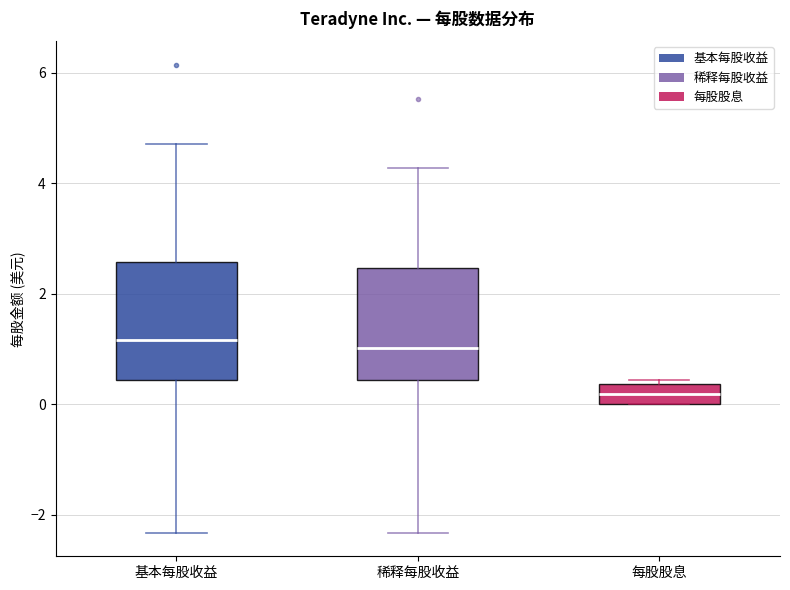

Reading left to right, read every box against the y-axis: the position of its median line, the range the box covers, and the ends of its whiskers. The values are not printed on the chart, so give them approximately, as read against the axis.

基本每股收益: median 1.2, box 0.4 to 2.6, whiskers -2.4 to 4.8
稀释每股收益: median 1.0, box 0.4 to 2.4, whiskers -2.4 to 4.2
每股股息: median 0.2, box 0.0 to 0.4, whiskers 0.0 to 0.4 (just above the box's upper edge)